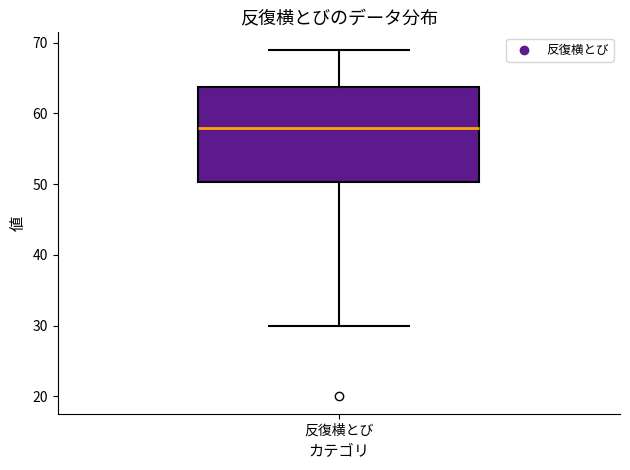

Transcribe this box plot: give where the median line is, the range the box spans, and where the two whiskers end, as read against the y-axis. The values are not printed on the chart, so give them approximately, as read against the axis.

median 58, box 50 to 64, whiskers 30 to 69